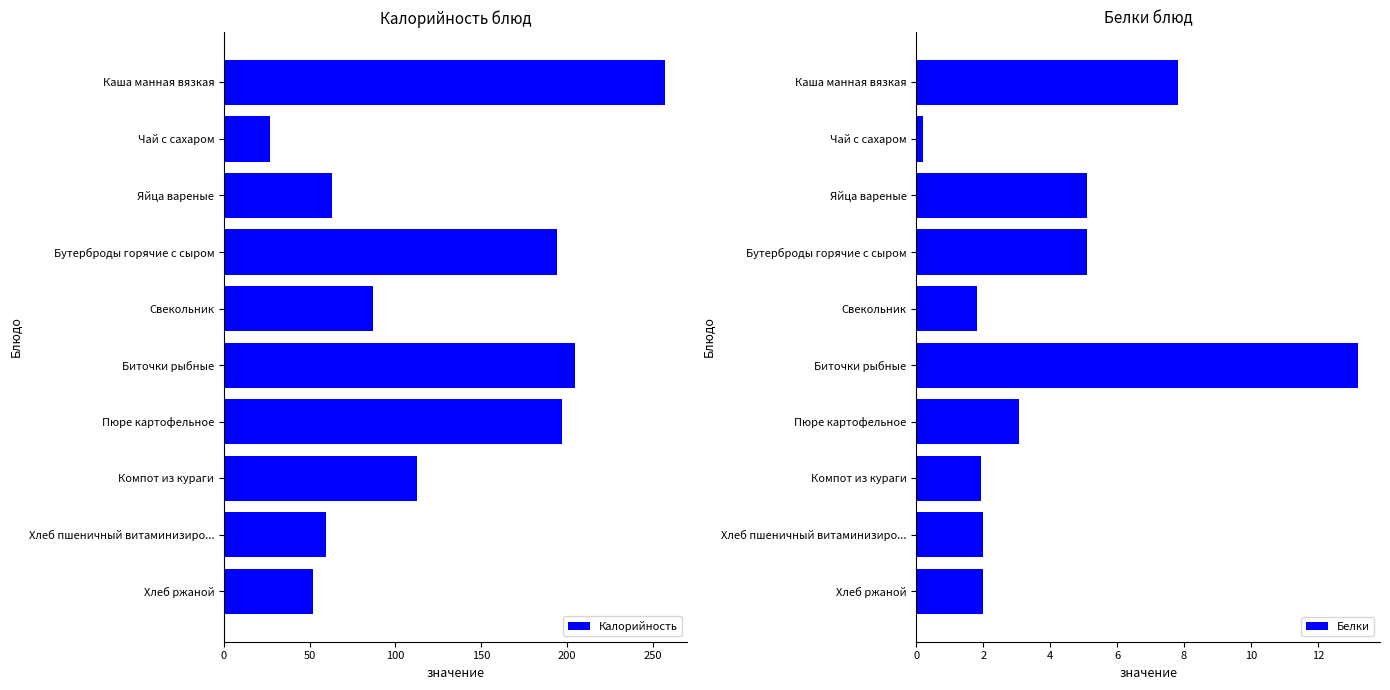

What is the sum of all Калорийность values?

1254.3